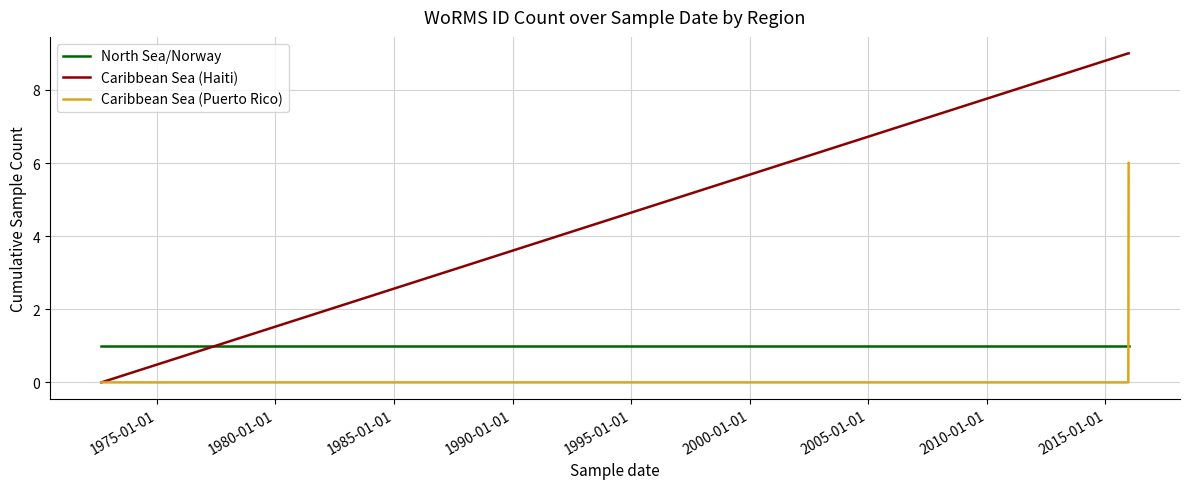

What are all the series names shown in the legend?

North Sea/Norway, Caribbean Sea (Haiti), Caribbean Sea (Puerto Rico)